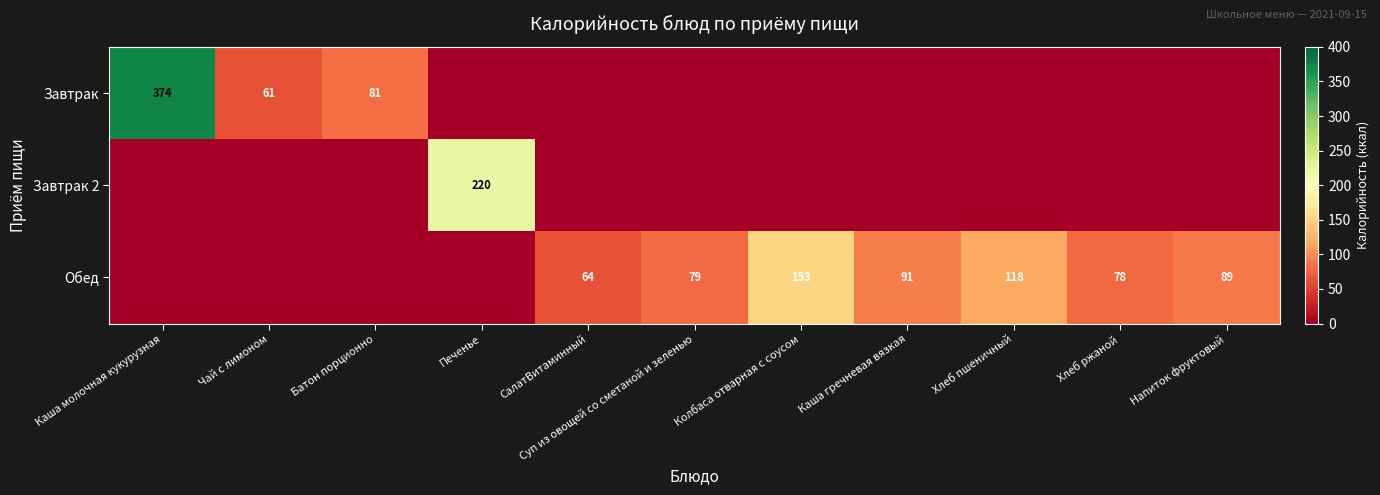

Is the value of Обед at Каша гречневая вязкая greater than the value of Завтрак at Батон порционно?

Yes